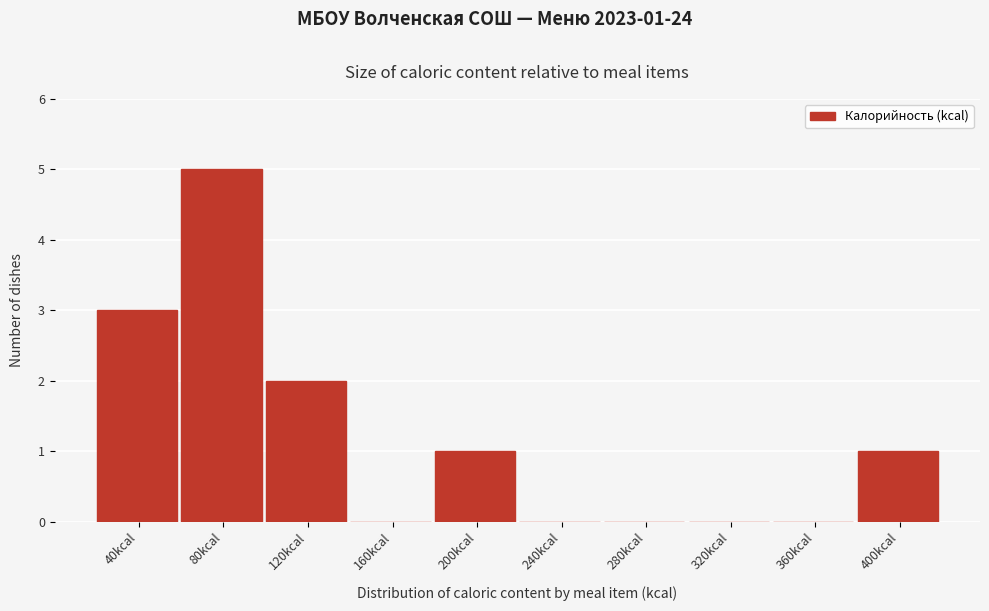

Reading left to right, transcribe all the data shown in this chart.

40kcal=3	80kcal=5	120kcal=2	160kcal=0	200kcal=1	240kcal=0	280kcal=0	320kcal=0	360kcal=0	400kcal=1